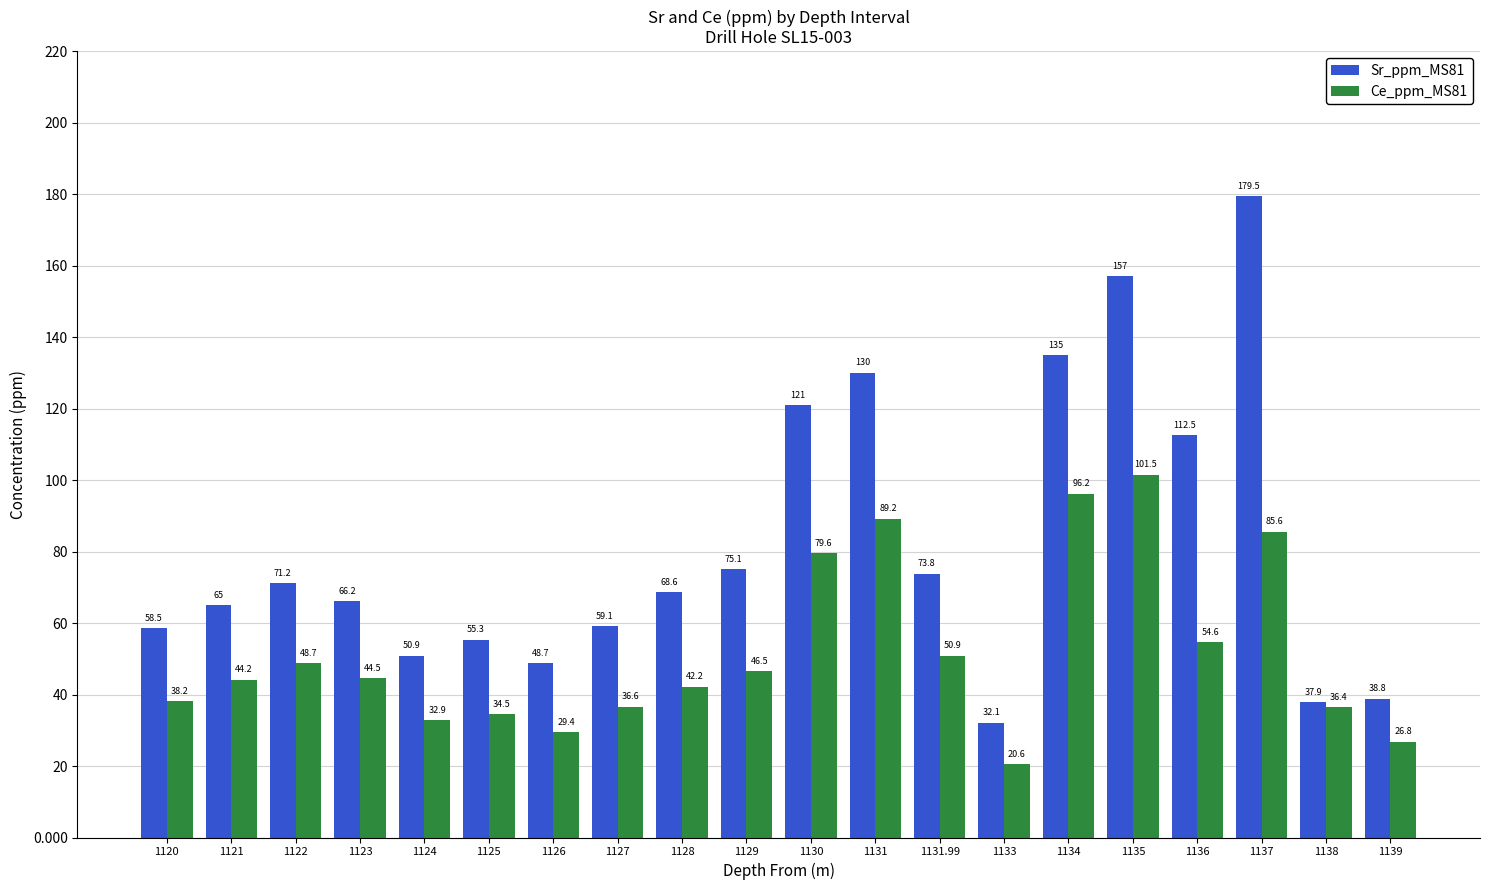

At how many categories does at least one series exceed 50?

16